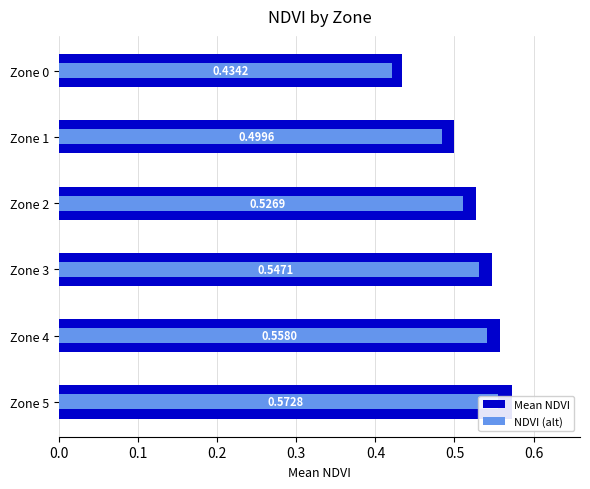

What is the difference between the maximum and second lowest values in the Mean NDVI series?

0.1